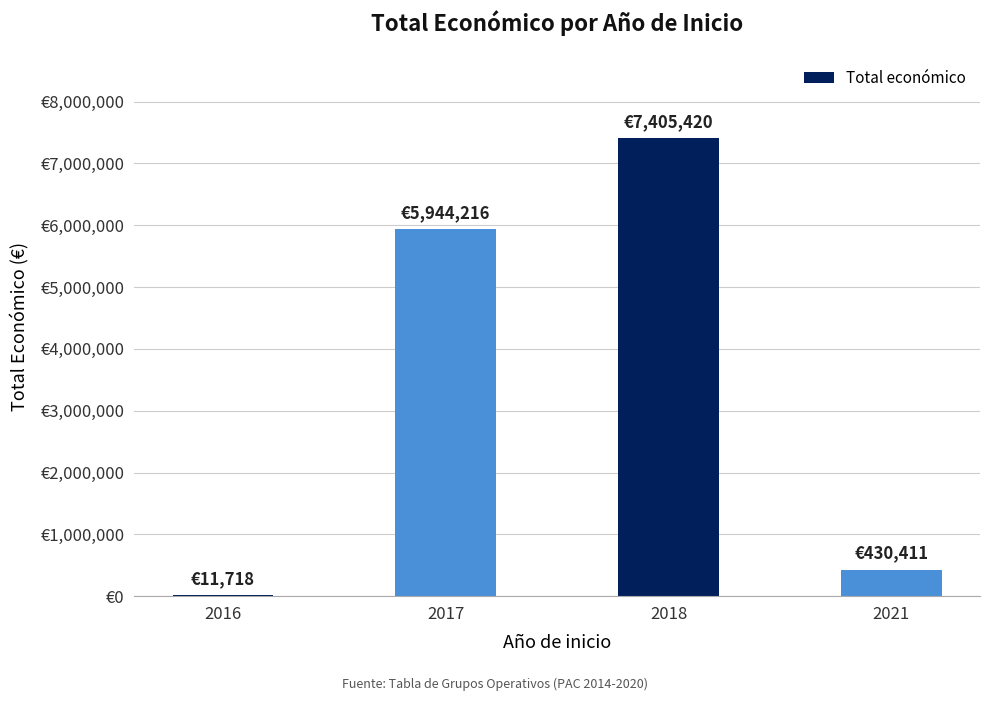

At which label is the value closest to 3708569?

2017